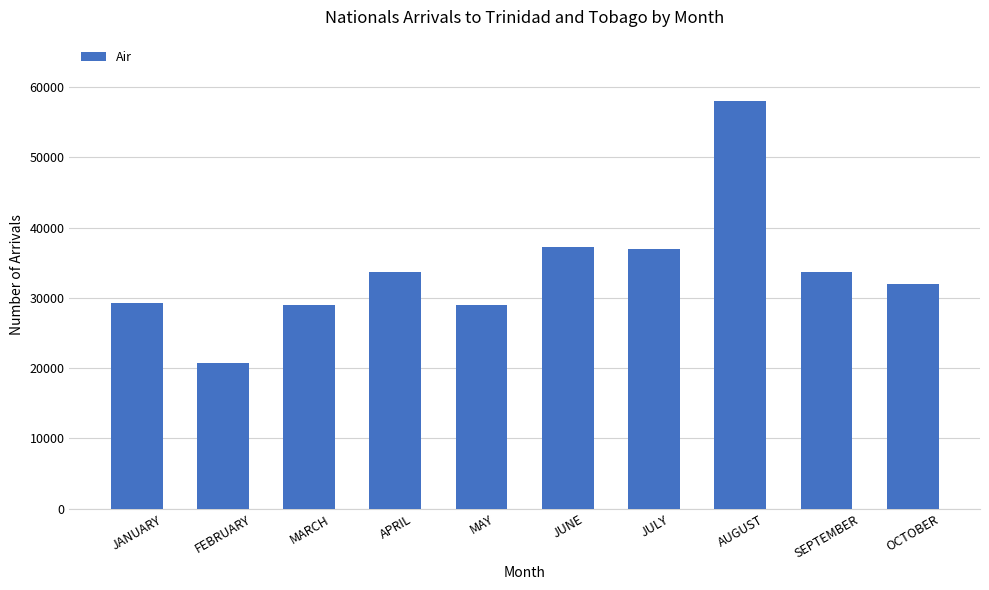

What is the label of the 8th bar from the left?

AUGUST